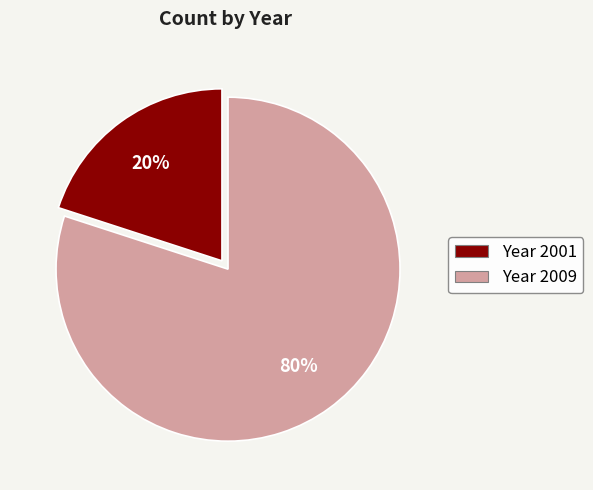

Which slice is the largest?

Year 2009